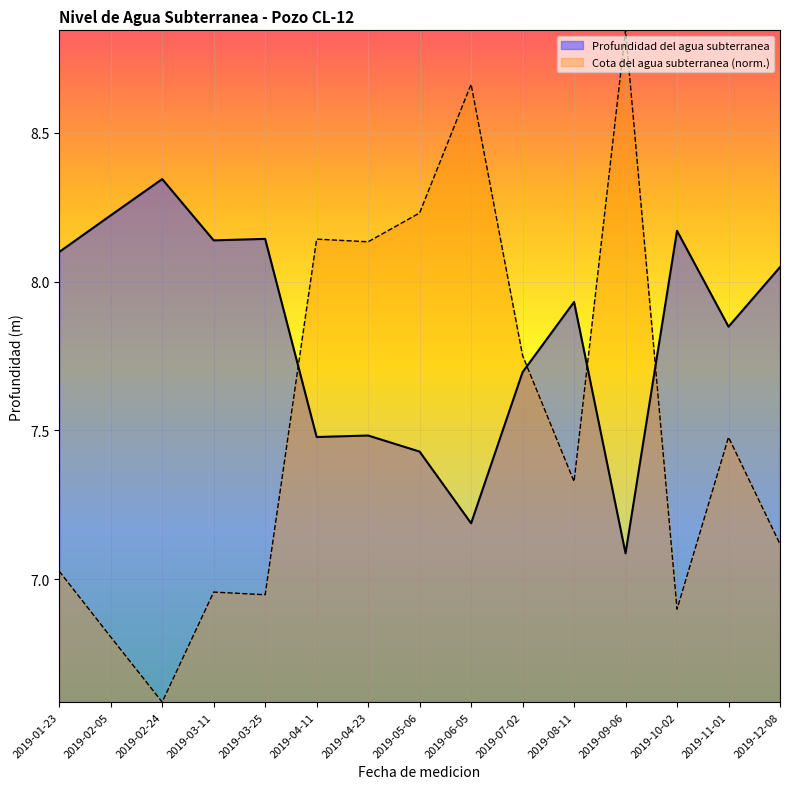

The value of Cota del agua subterranea at 2019-10-02 is 6.9. True or false?

True